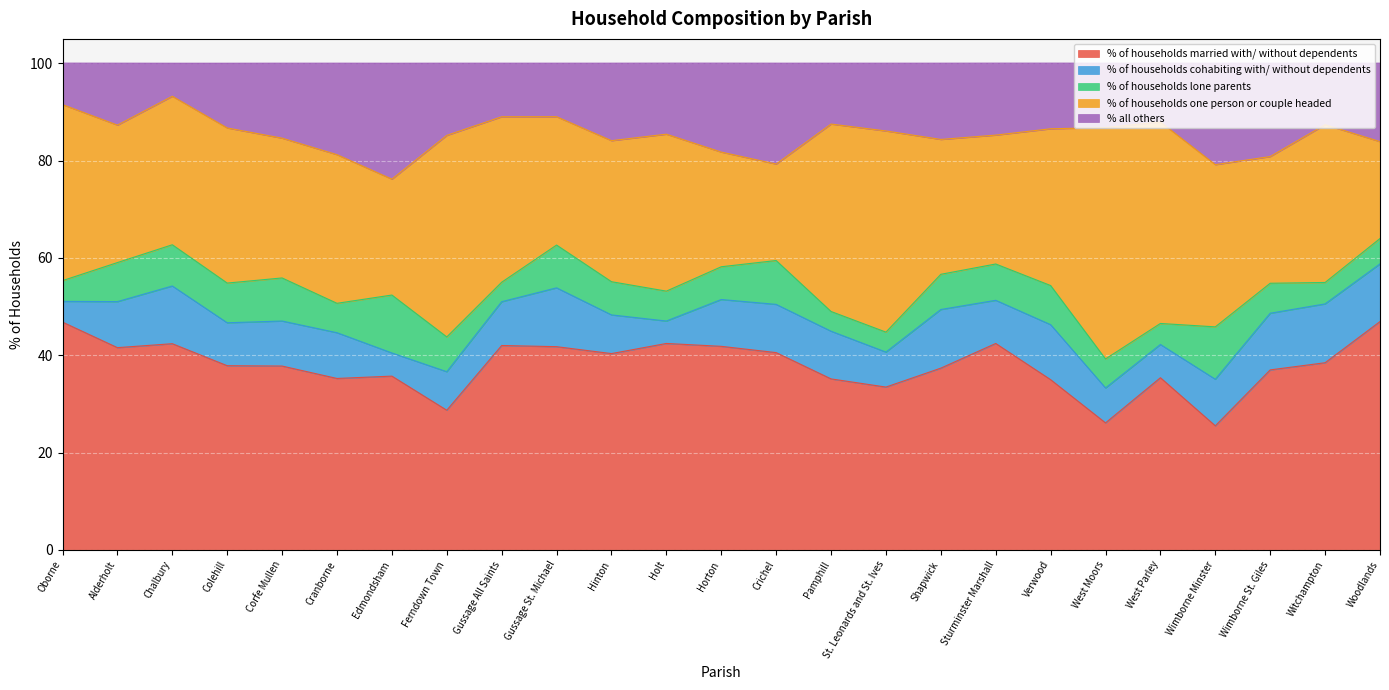

Reading left to right, list all the values displayed in this chart.

% of households married with/ without dependents: 46.8	41.6	42.4	37.9	37.8	35.2	35.7	28.7	42.0	41.8	40.3	42.4	41.8	40.5	35.1	33.5	37.4	42.4	35.0	26.1	35.4	25.5	37.0	38.5	46.9
% of households cohabiting with/ without dependents: 4.3	9.5	11.9	8.8	9.2	9.4	4.8	7.9	9.0	12.1	8.0	4.6	9.6	9.9	9.8	7.2	12.1	8.9	11.3	7.2	6.8	9.6	11.6	12.1	11.8
% of households lone parents: 4.3	8.0	8.5	8.2	8.8	6.0	11.9	7.1	4.0	8.8	6.8	6.1	6.7	9.0	4.0	4.1	7.2	7.5	8.0	6.0	4.3	10.8	6.2	4.4	5.2
% of households one person or couple headed: 36.2	28.2	30.5	31.9	28.7	30.5	23.8	41.4	34.0	26.4	29.0	32.2	23.6	19.8	38.5	41.3	27.7	26.5	32.2	47.5	41.4	33.3	26.0	32.4	19.9
% all others: 8.5	12.7	6.8	13.3	15.4	18.8	23.8	14.8	11.0	11.0	15.9	14.6	18.3	20.7	12.5	13.9	15.7	14.8	13.5	13.2	12.1	20.8	19.2	12.6	16.1